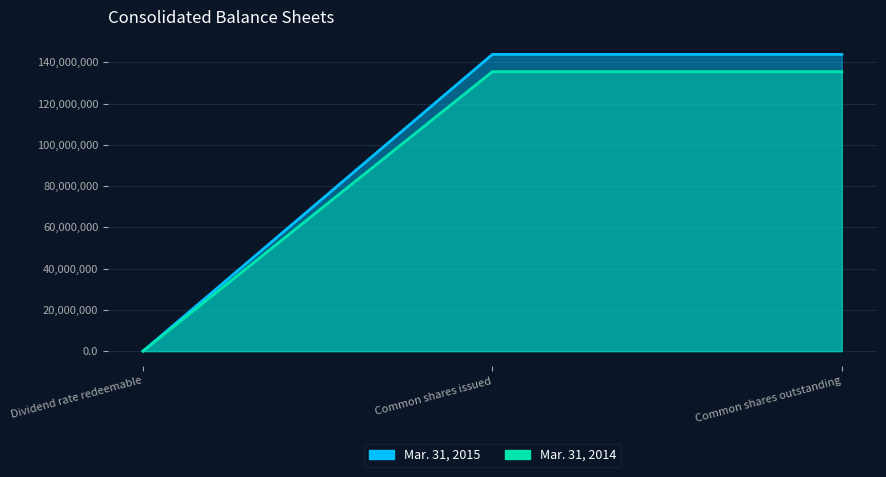

Which series changed the most between Common shares issued and Common shares outstanding?

Mar. 31, 2015